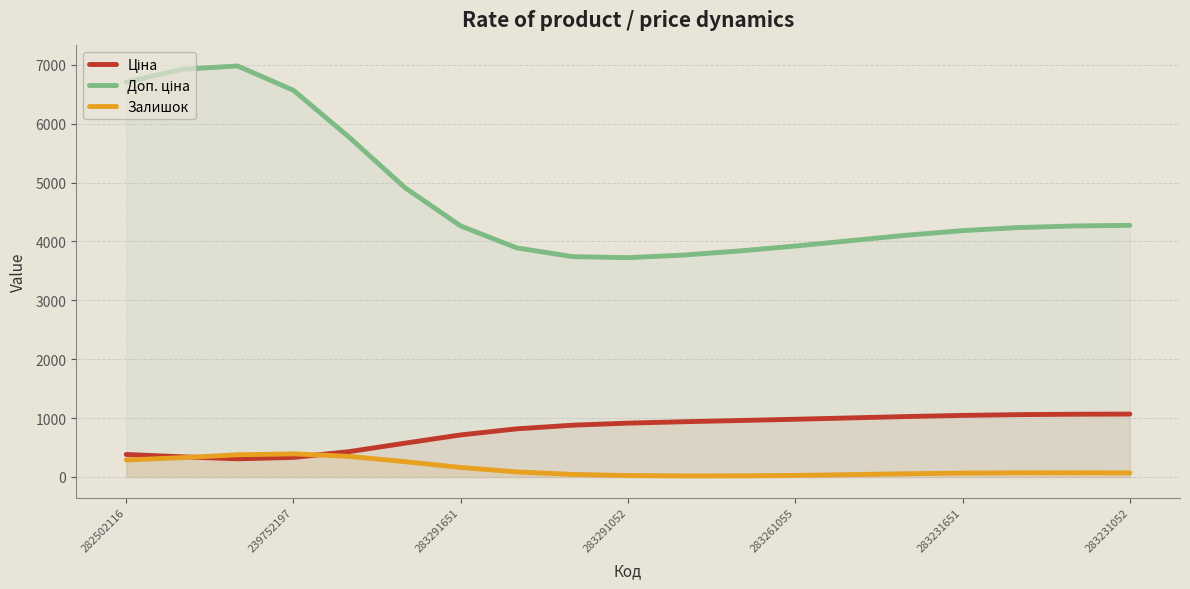

What is the sum of the Залишок values at 283291052 and 282502116?

313.3